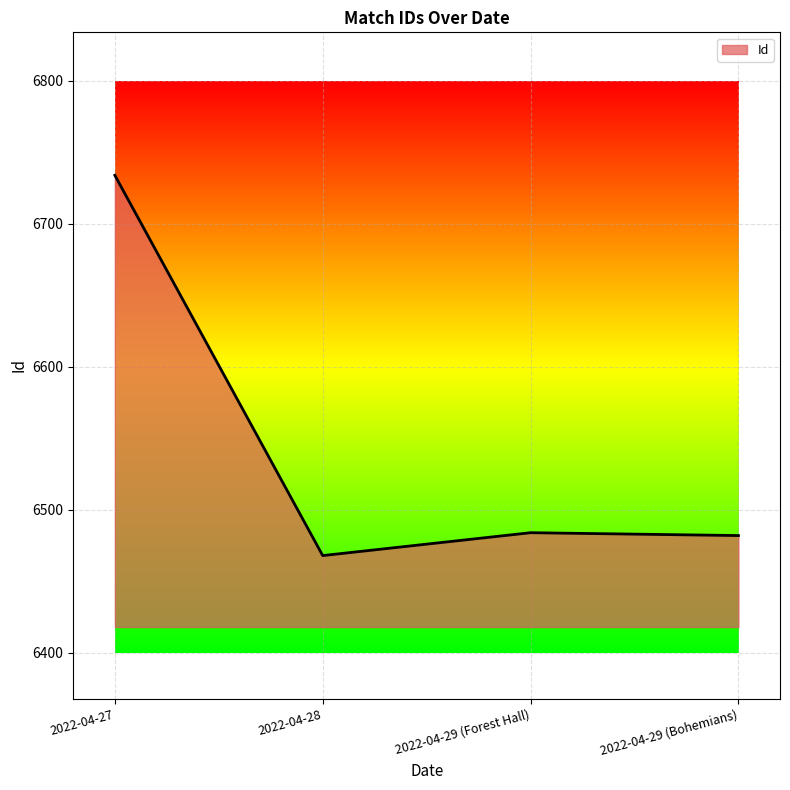

Which has a higher value, 2022-04-28 or 2022-04-29 (Bohemians)?

2022-04-29 (Bohemians)